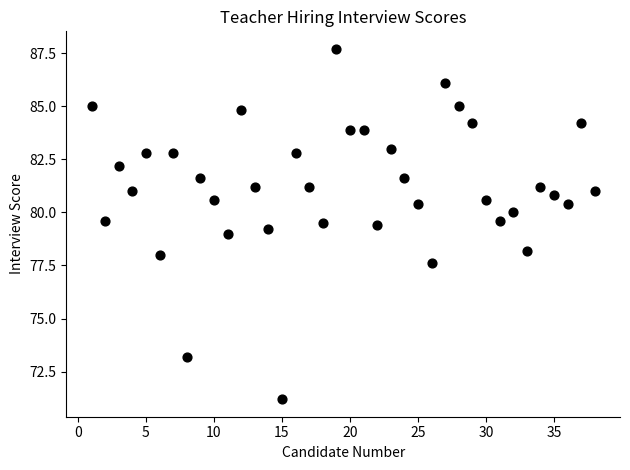

What is the range of Y values (max minus min)?

16.5